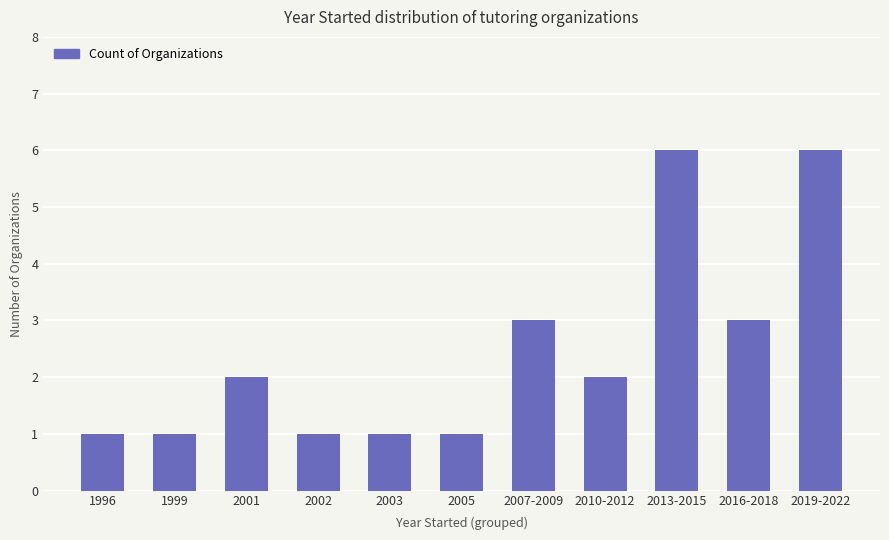

Which has a higher value, 1999 or 2001?

2001